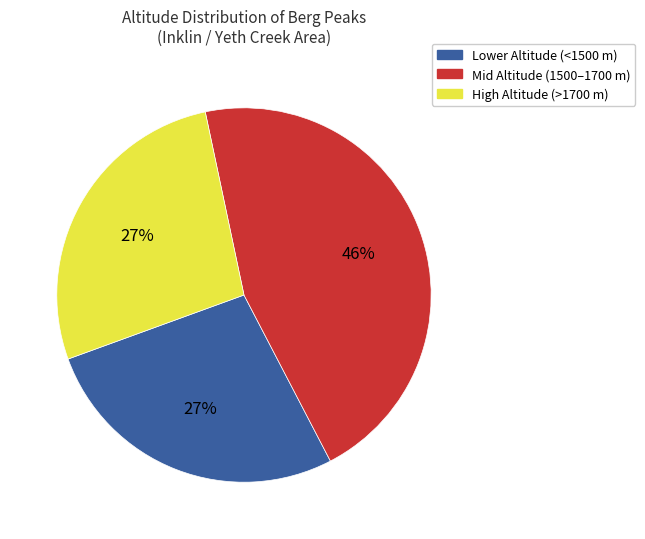

Which category has the biggest portion of the pie?

Mid Altitude (1500–1700 m)